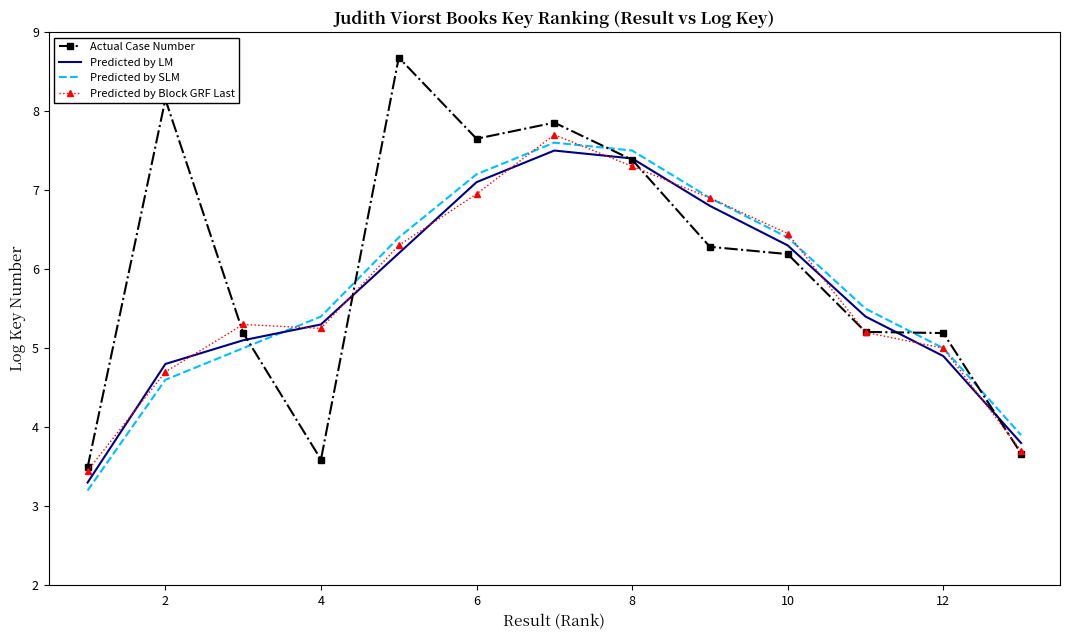

True or false: Actual Case Number and Predicted by SLM cross at least once.

True